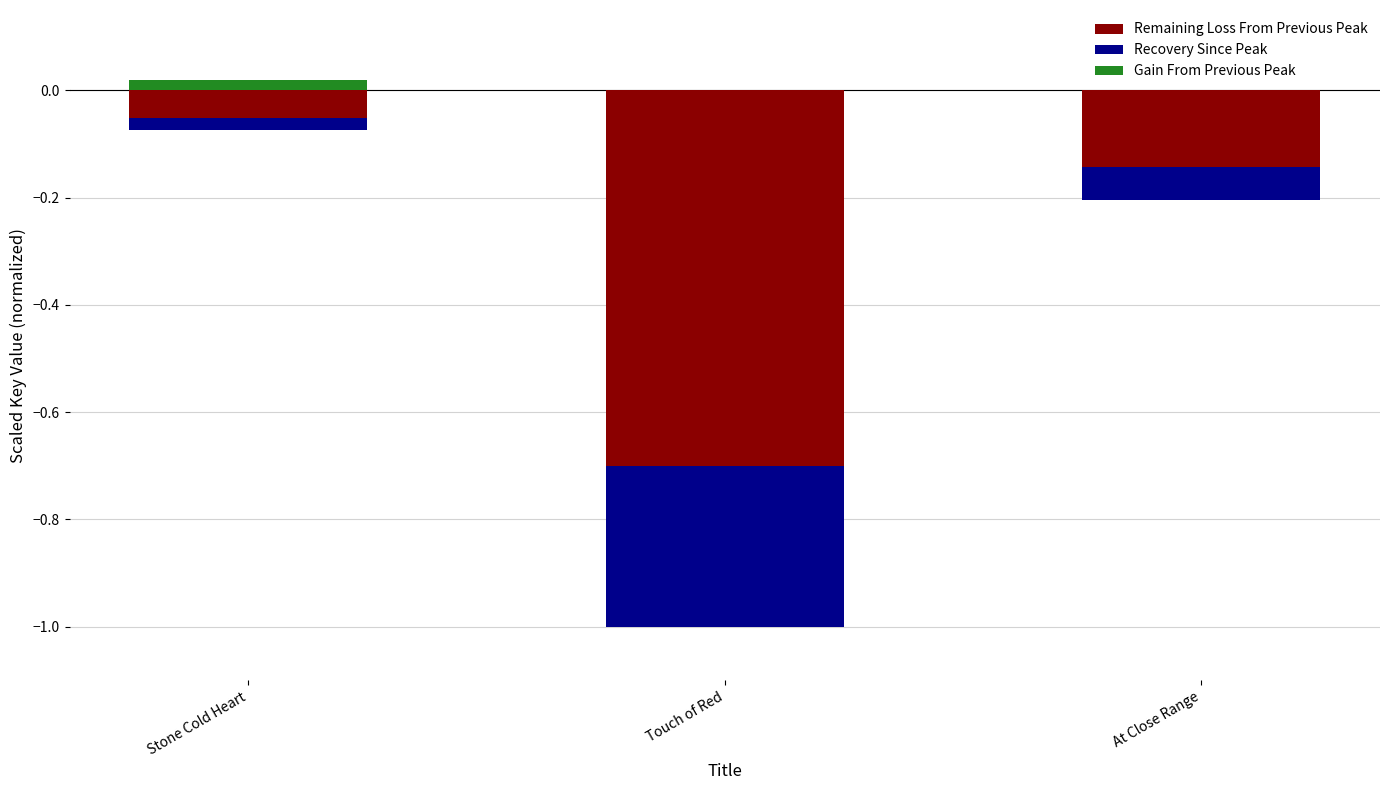

What is the label of the 1st bar from the left?

Stone Cold Heart